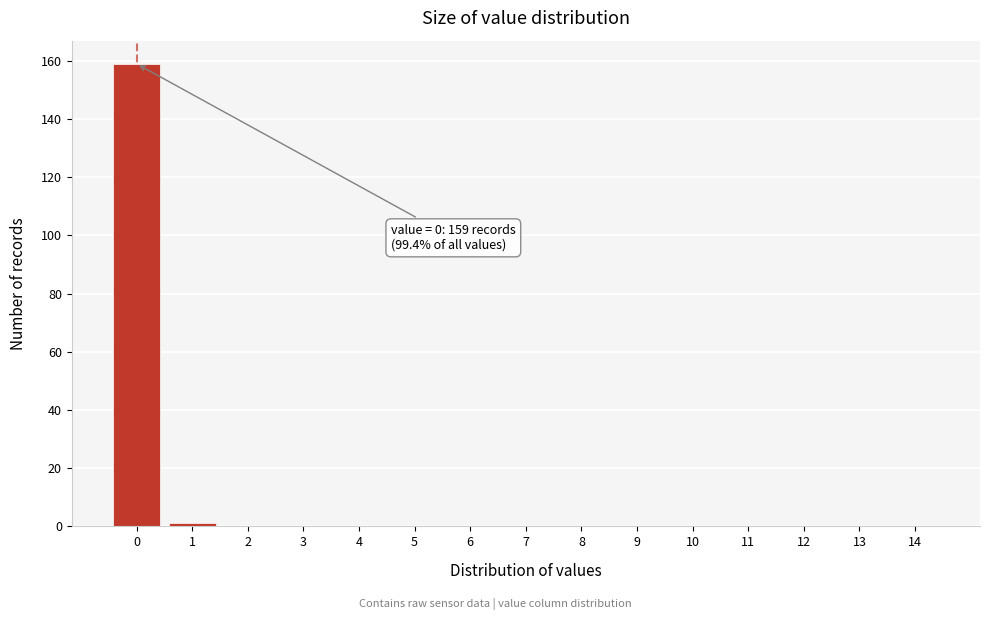

Reading left to right, extract all data points from this chart.

0=159	1=1	2=0	3=0	4=0	5=0	6=0	7=0	8=0	9=0	10=0	11=0	12=0	13=0	14=0